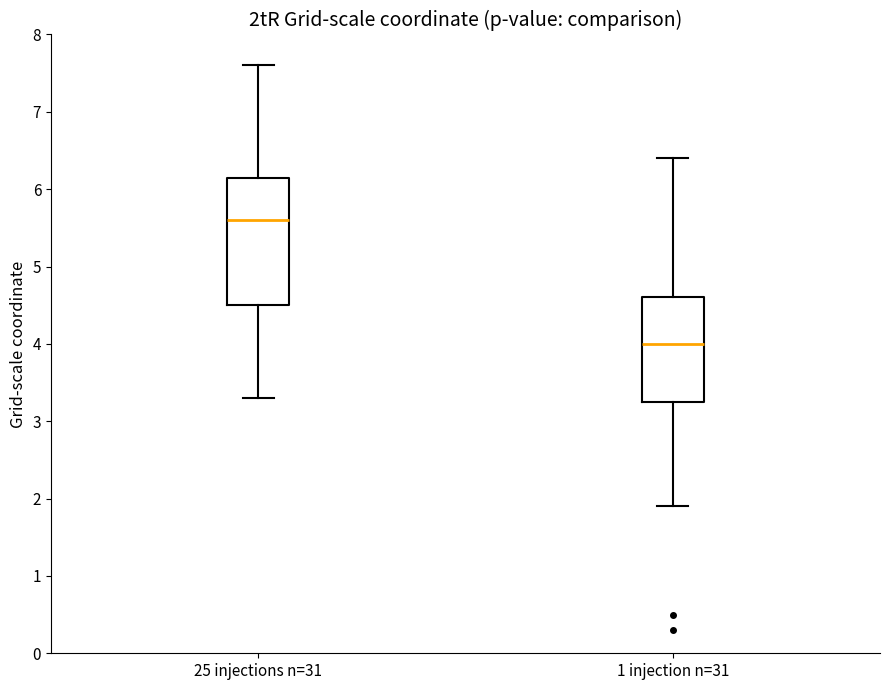

Where is the lower edge of the box for 25 injections n=31 on the y-axis? The values are not printed on the chart, so give them approximately, as read against the axis.

4.5